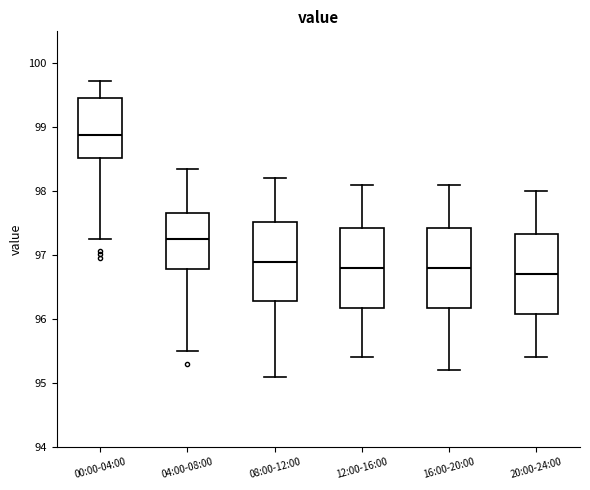

Where does the median line of the box for 04:00-08:00 sit on the y-axis? The values are not printed on the chart, so give them approximately, as read against the axis.

97.3